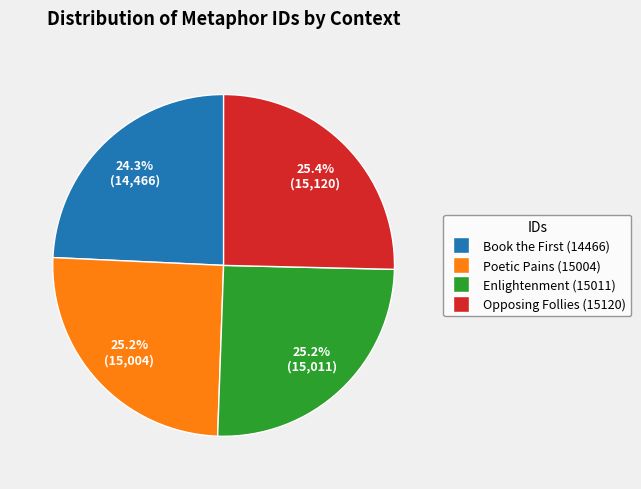

Does any single category account for the majority?

No